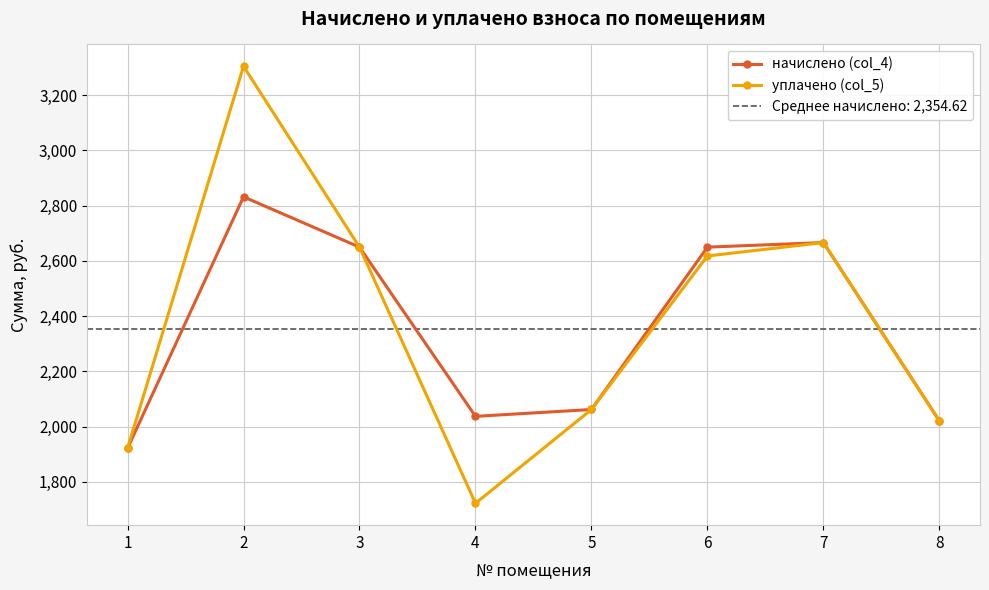

What are all the series names shown in the legend?

начислено (col_4), уплачено (col_5)